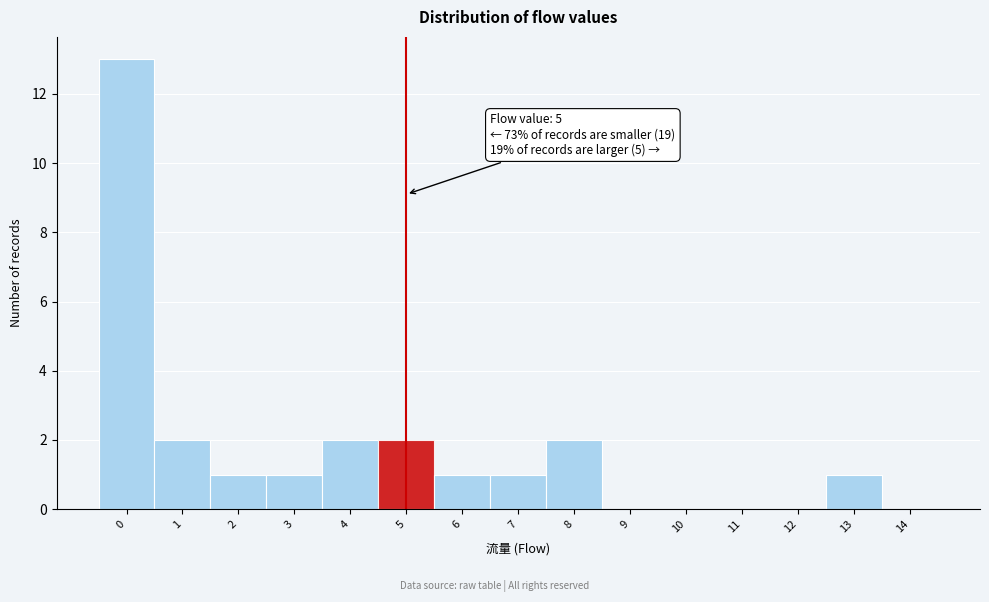

Reading right to left, what are all the values shown in this chart?

14=0	13=1	12=0	11=0	10=0	9=0	8=2	7=1	6=1	5=2	4=2	3=1	2=1	1=2	0=13